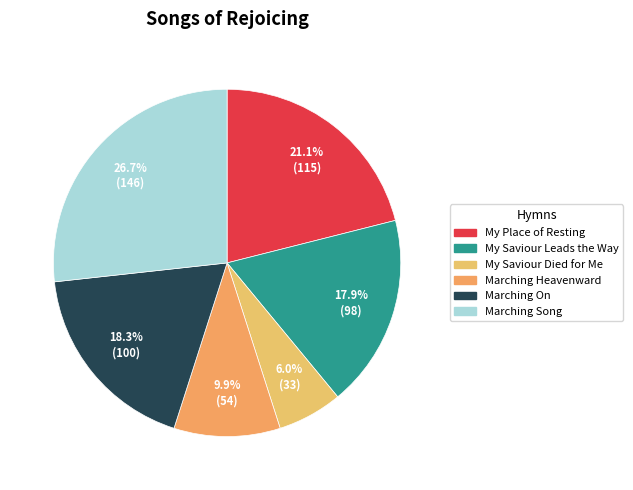

Which slice is the smallest?

My Saviour Died for Me